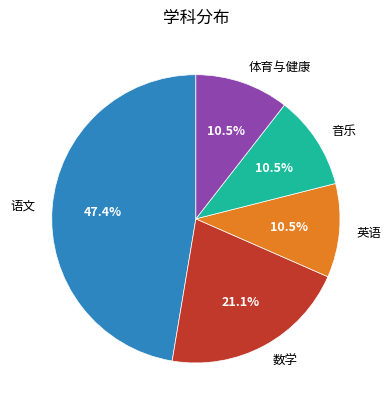

Is there any slice that represents more than half of the pie?

No